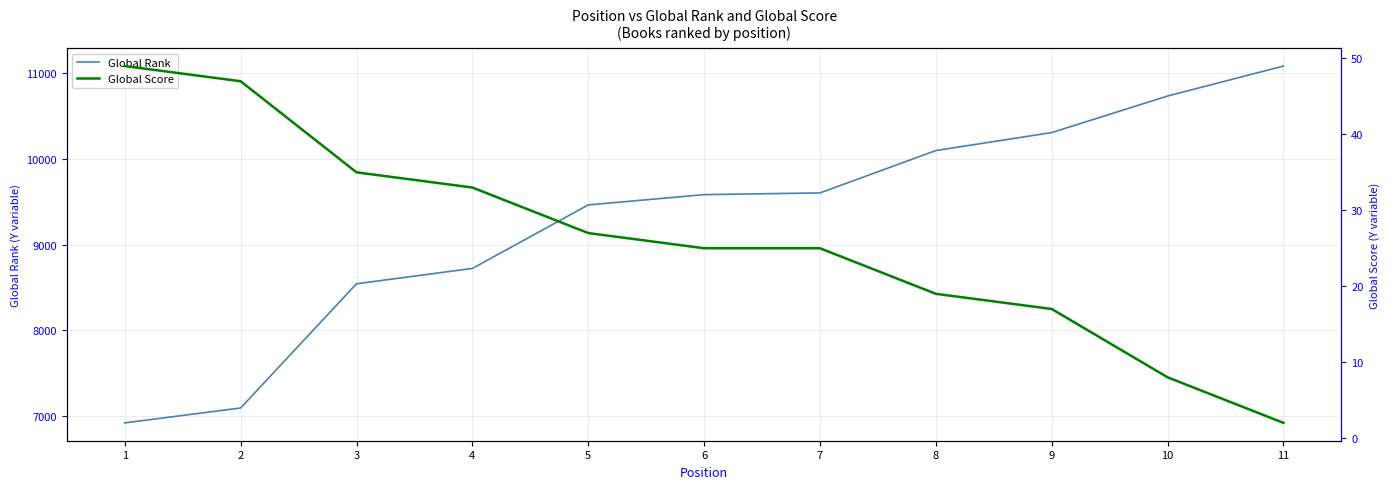

True or false: Global Score has more than 0 interior local peaks.

False